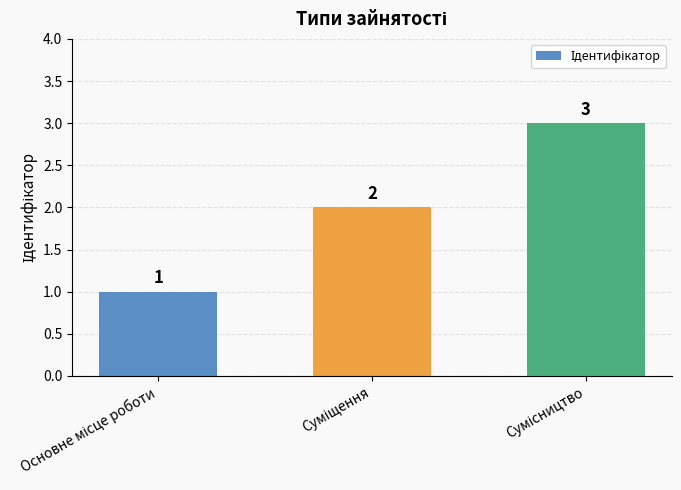

What is the maximum value shown in the chart?

3